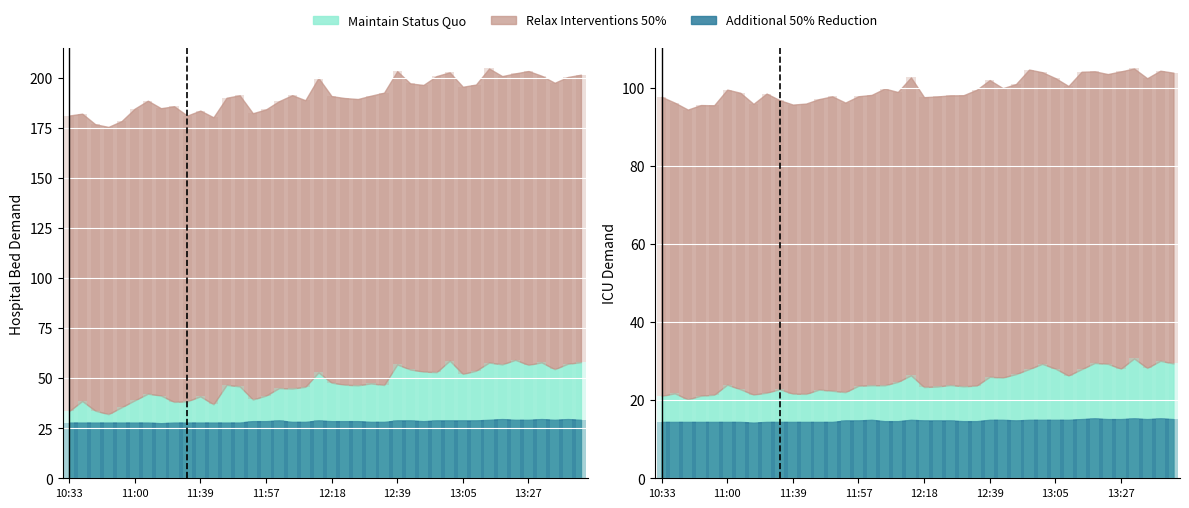

At which category is the sum across all series the highest?

13:18